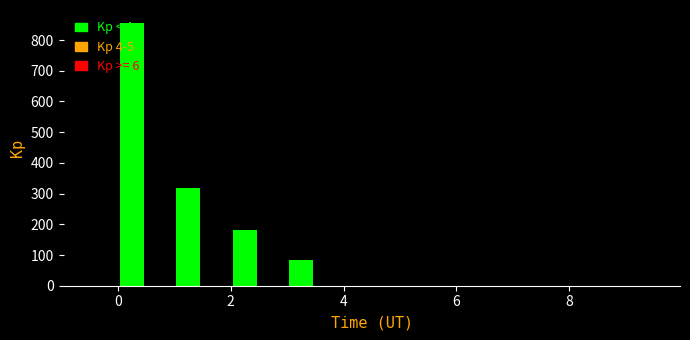

Around what value on the x-axis is the tallest bar? Give the approximate position of its centre, as read against the axis.

0.2